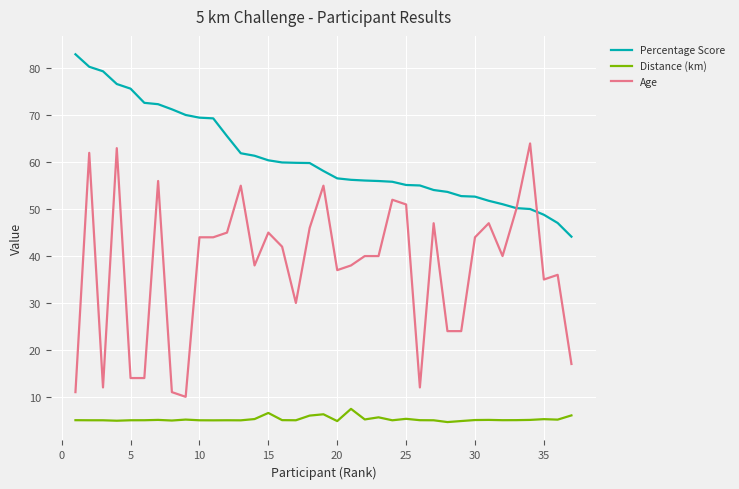

List the series in order of their overall mean, highest first.

Percentage Score, Age, Distance (km)